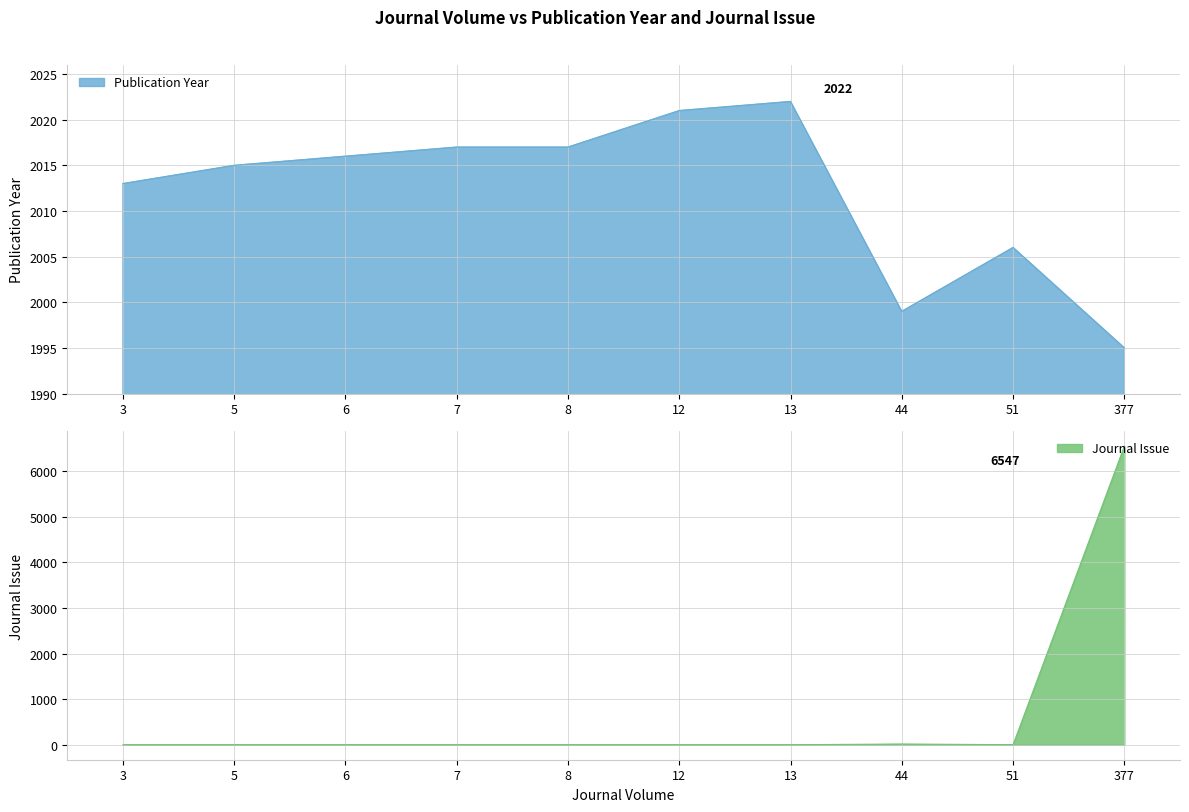

What is the lowest value of the Publication Year series?

1995